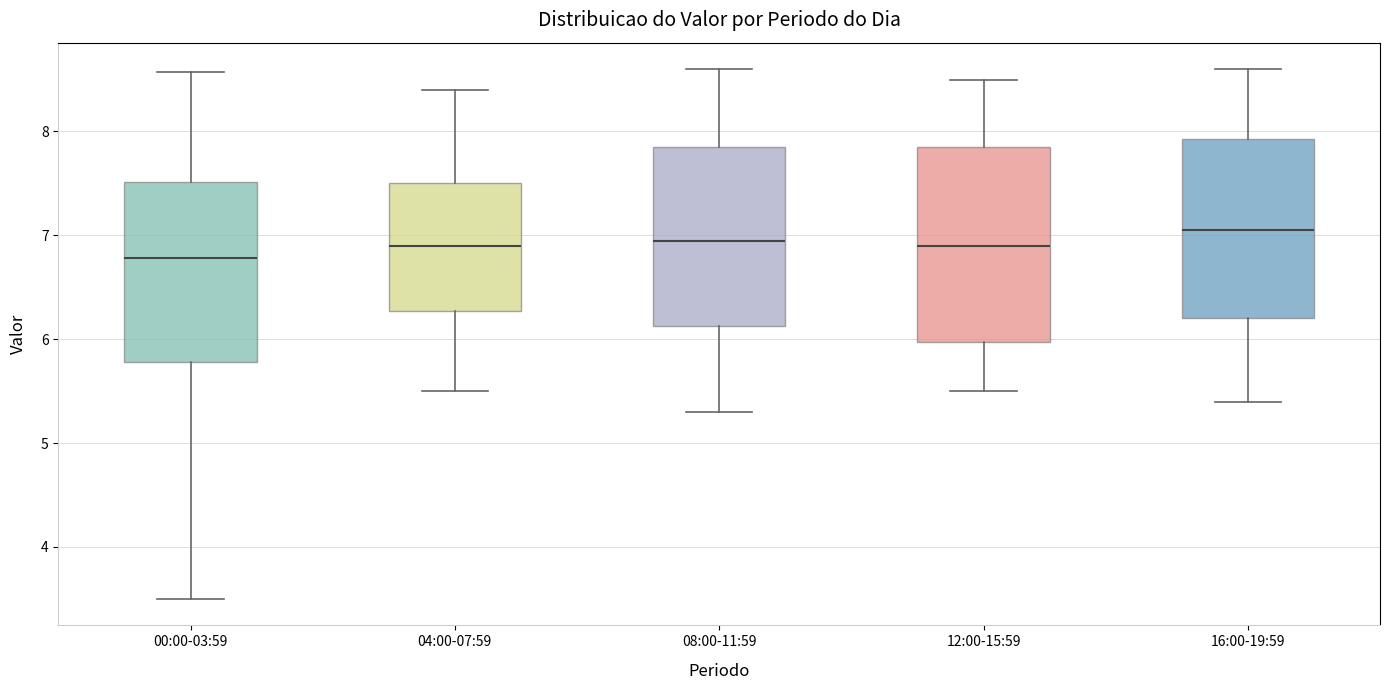

Which box is the tallest, from its lower edge to its upper edge?

12:00-15:59